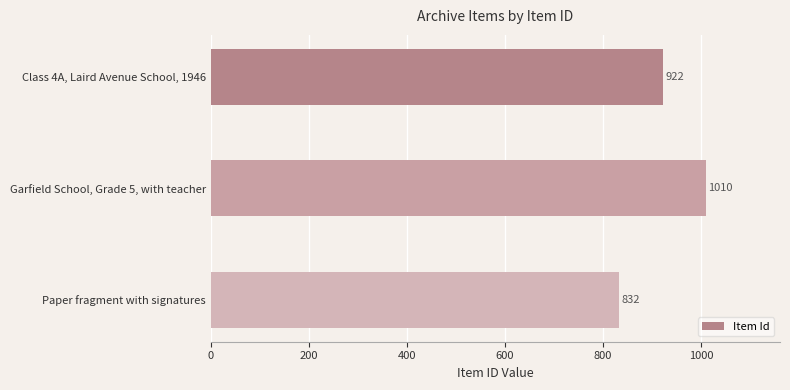

What is the difference between the second highest and minimum values?

90